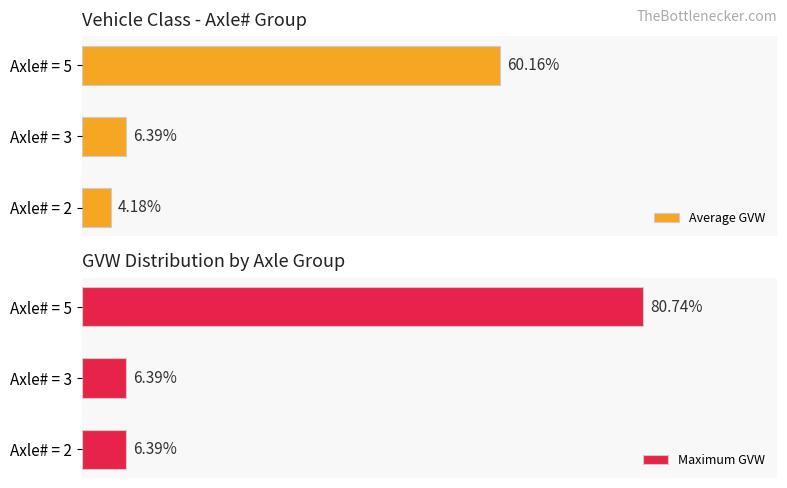

List the labels in order of Average GVW value, smallest first.

Axle# = 2, Axle# = 3, Axle# = 5